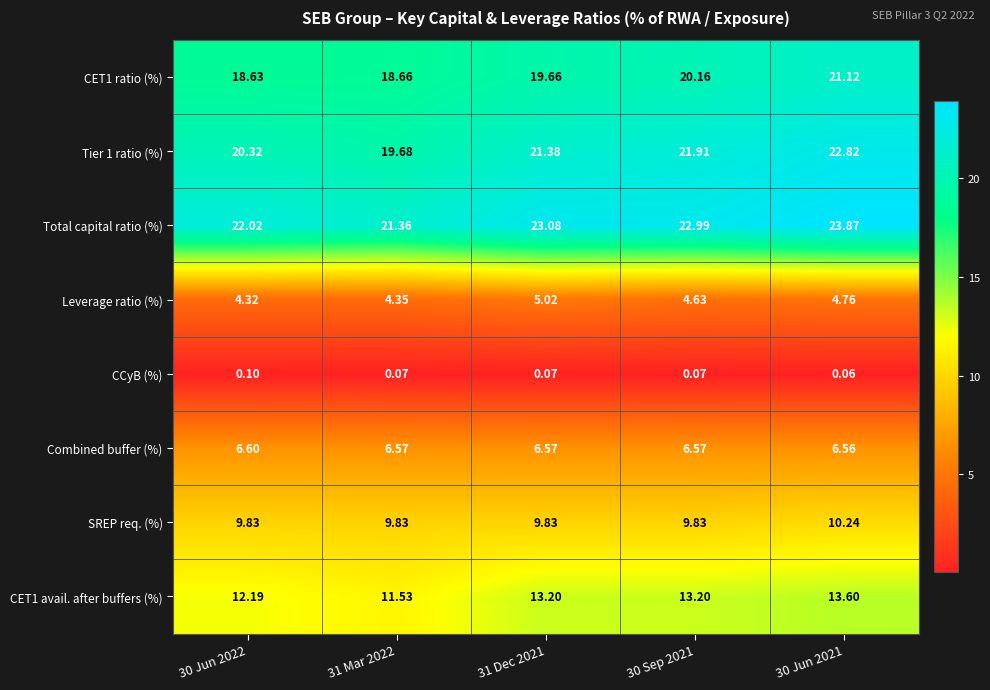

Which category has the highest value across all series?

30 Jun 2021